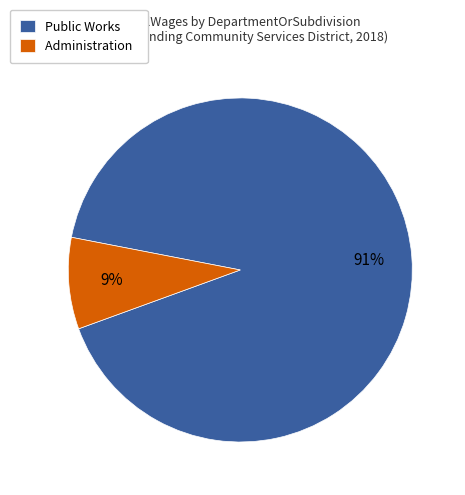

Is Administration the majority of the pie?

No